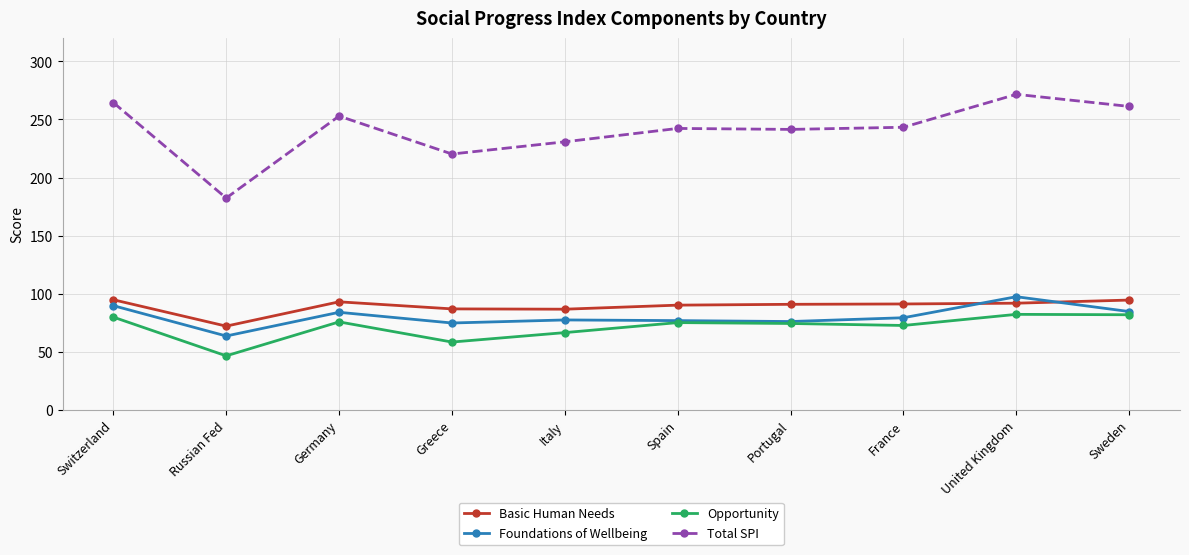

Does the chart display data point markers on the line(s)?

Yes